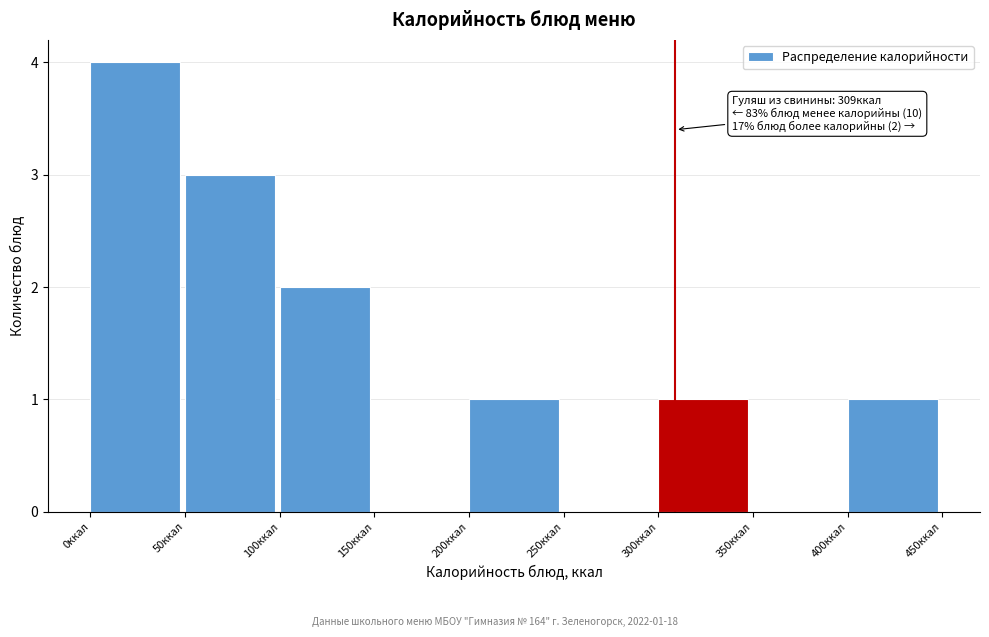

Over which range of the x-axis is the bar tallest?

0 to 50